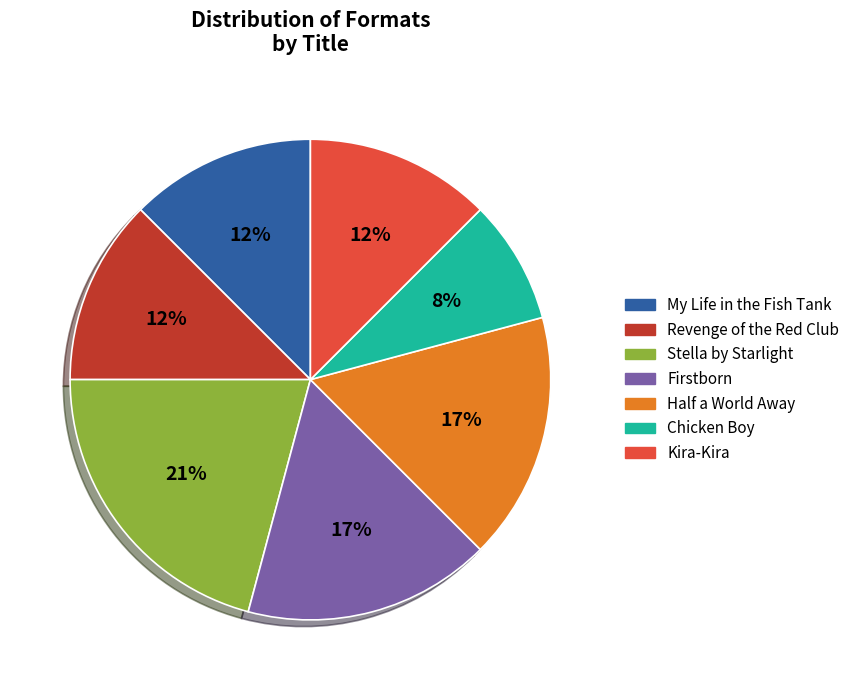

Does Kira-Kira account for over 50% of the chart?

No